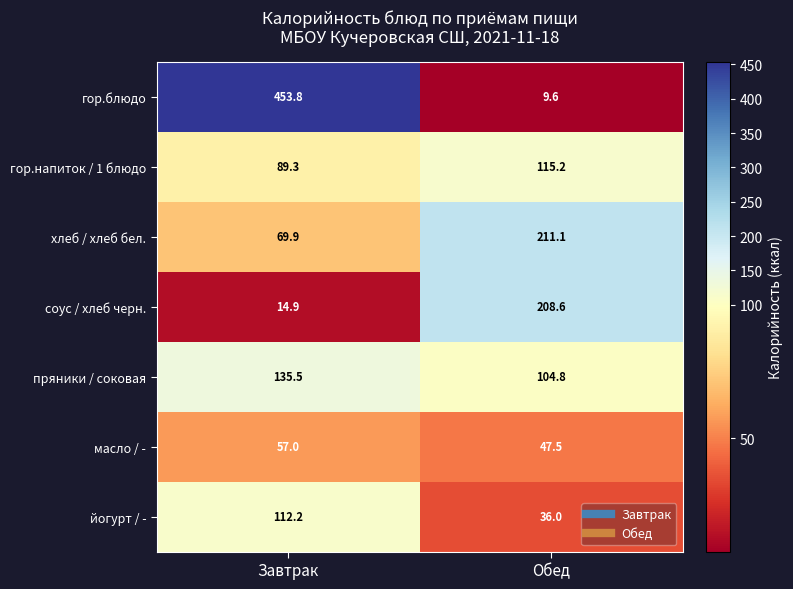

How many values in the йогурт / - series exceed 112?

1